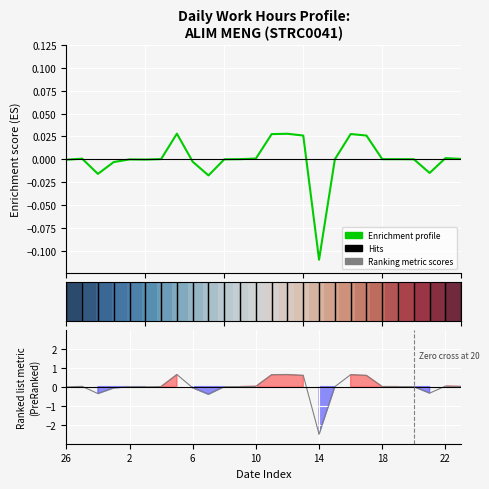

What is the label of the 17th point from the right?

7